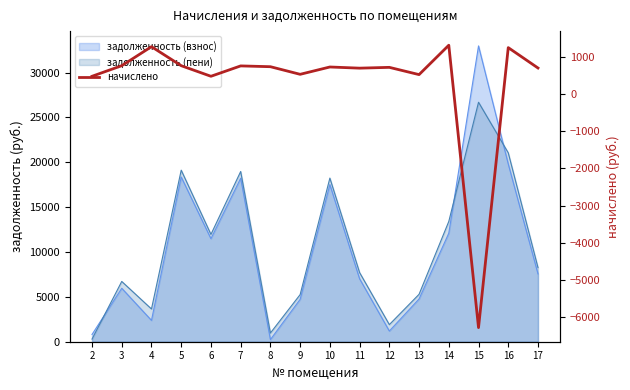

What is the value of the 11th point from the left?

715.6